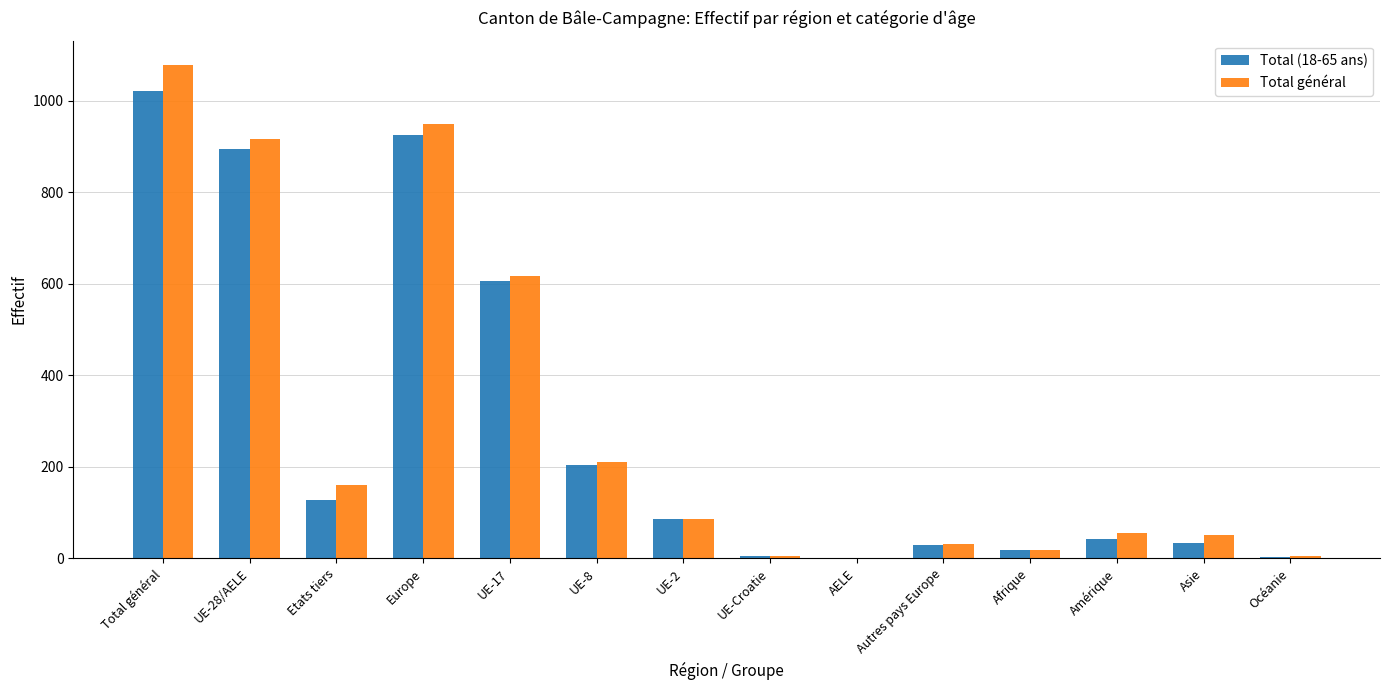

At which category is the sum across all series the highest?

Total général